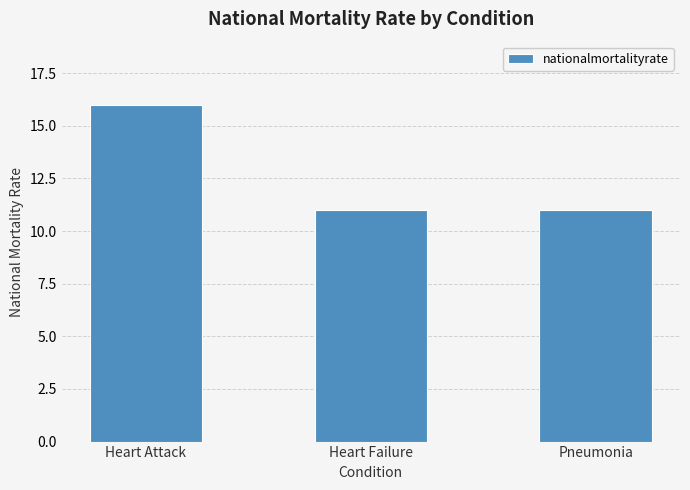

The chart shows a value of 20 at Pneumonia. True or false?

False